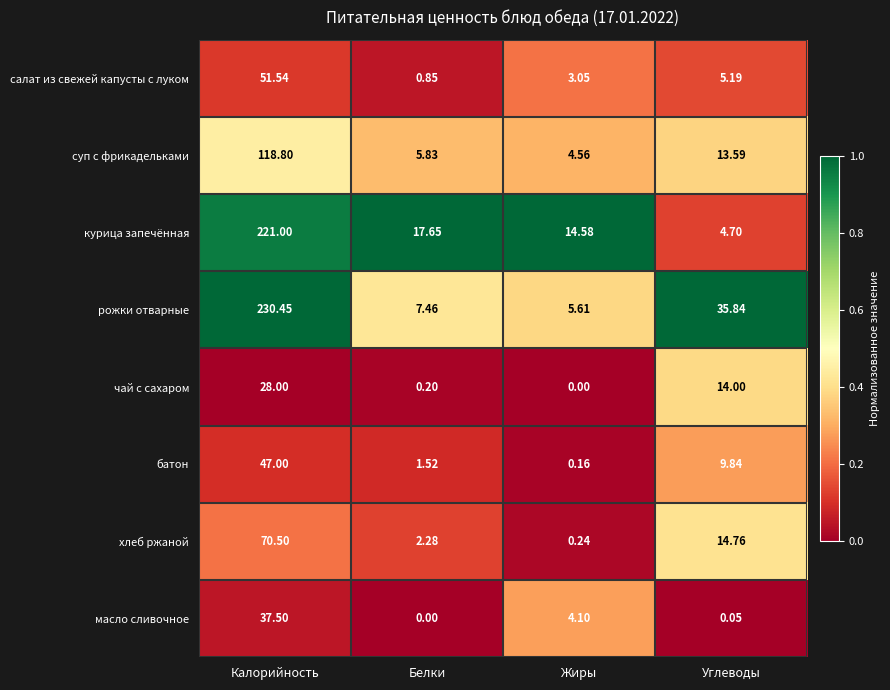

Where is хлеб ржаной nearest to the value 35?

Углеводы